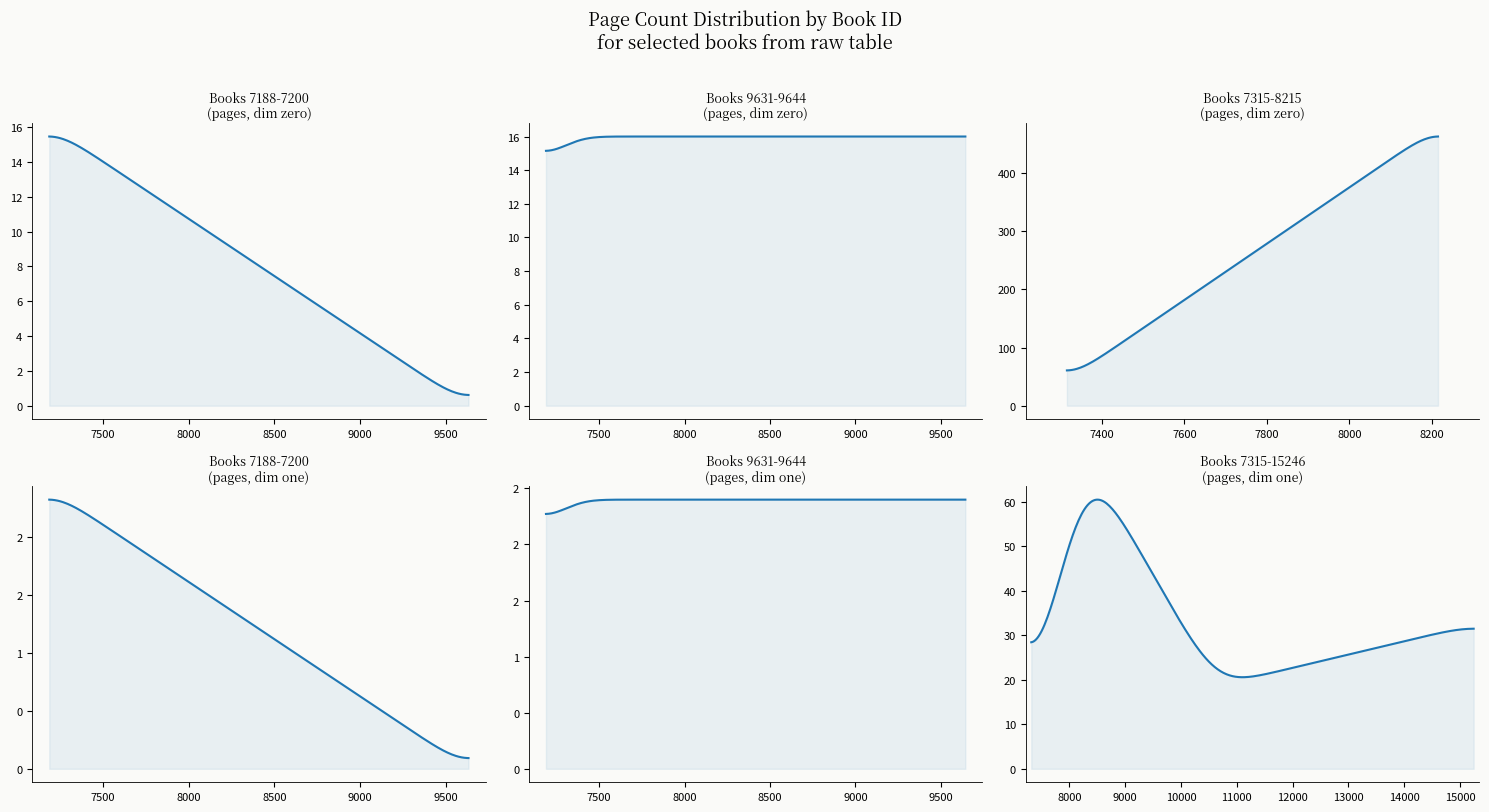

True or false: the data shows 16 at 7188.

True